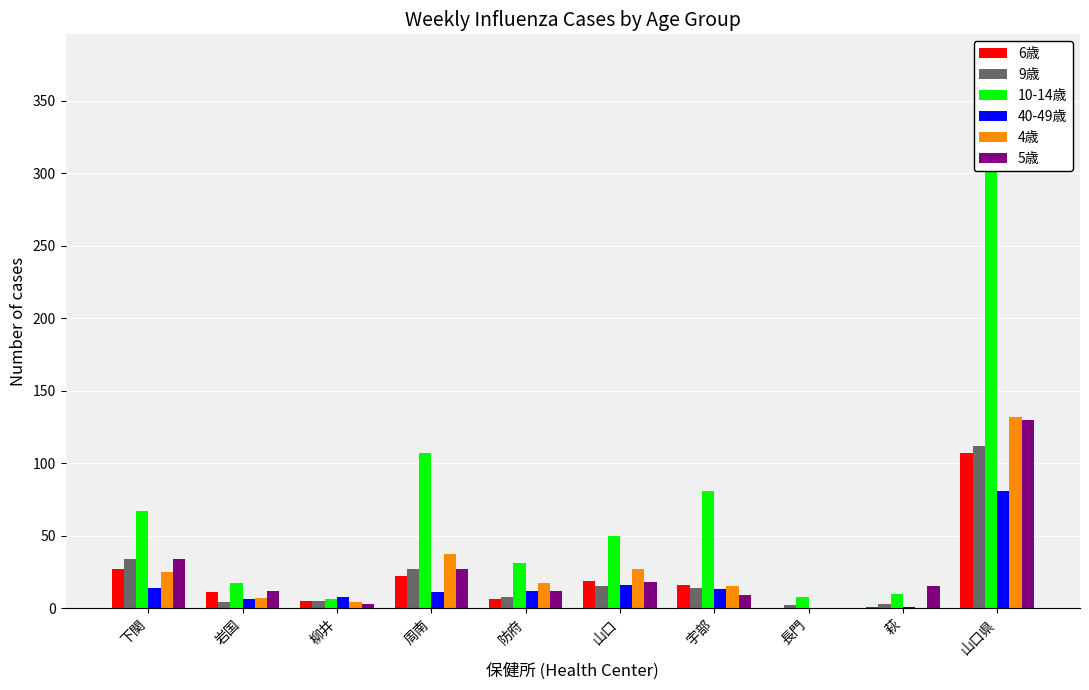

Reading left to right, transcribe all the data shown in this chart.

6歳: 27	11	5	22	6	19	16	0	1	107
9歳: 34	4	5	27	8	15	14	2	3	112
10-14歳: 67	17	6	107	31	50	81	8	10	377
40-49歳: 14	6	8	11	12	16	13	0	1	81
4歳: 25	7	4	37	17	27	15	0	0	132
5歳: 34	12	3	27	12	18	9	0	15	130